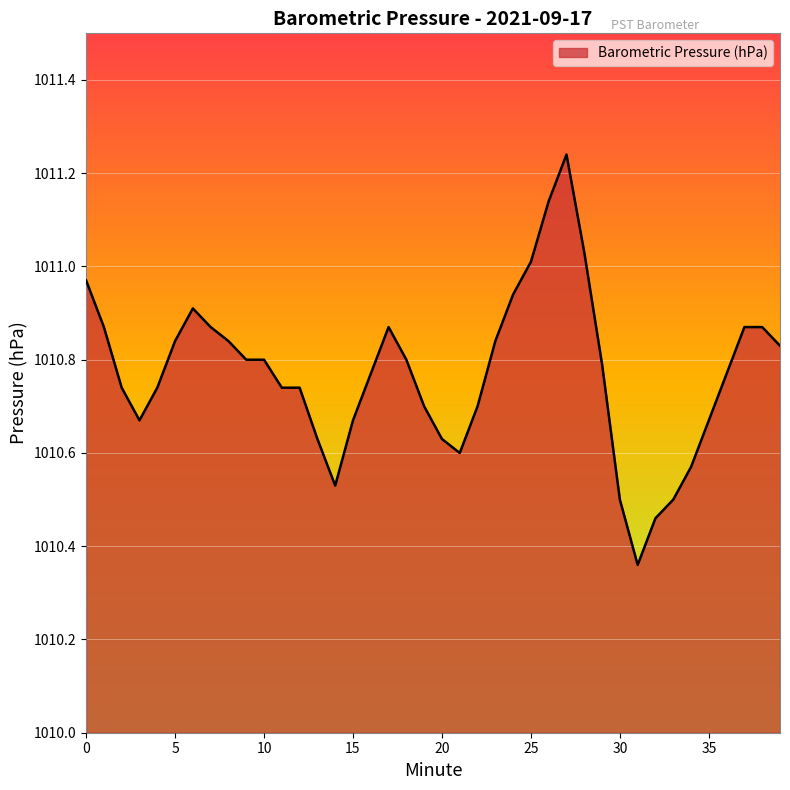

What is the difference between the maximum and minimum values?

0.9